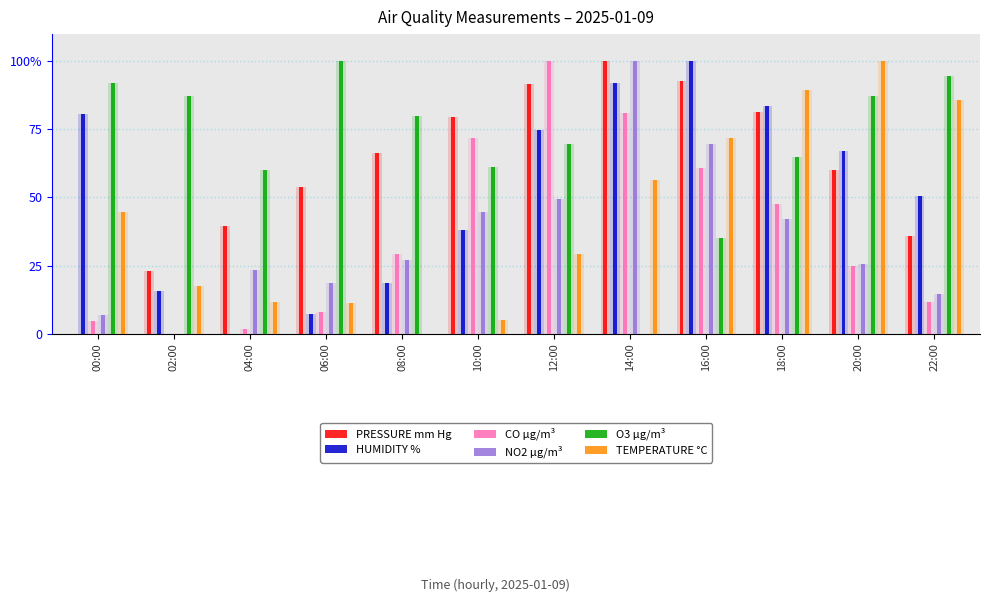

How many positive values does the HUMIDITY % series have?

11